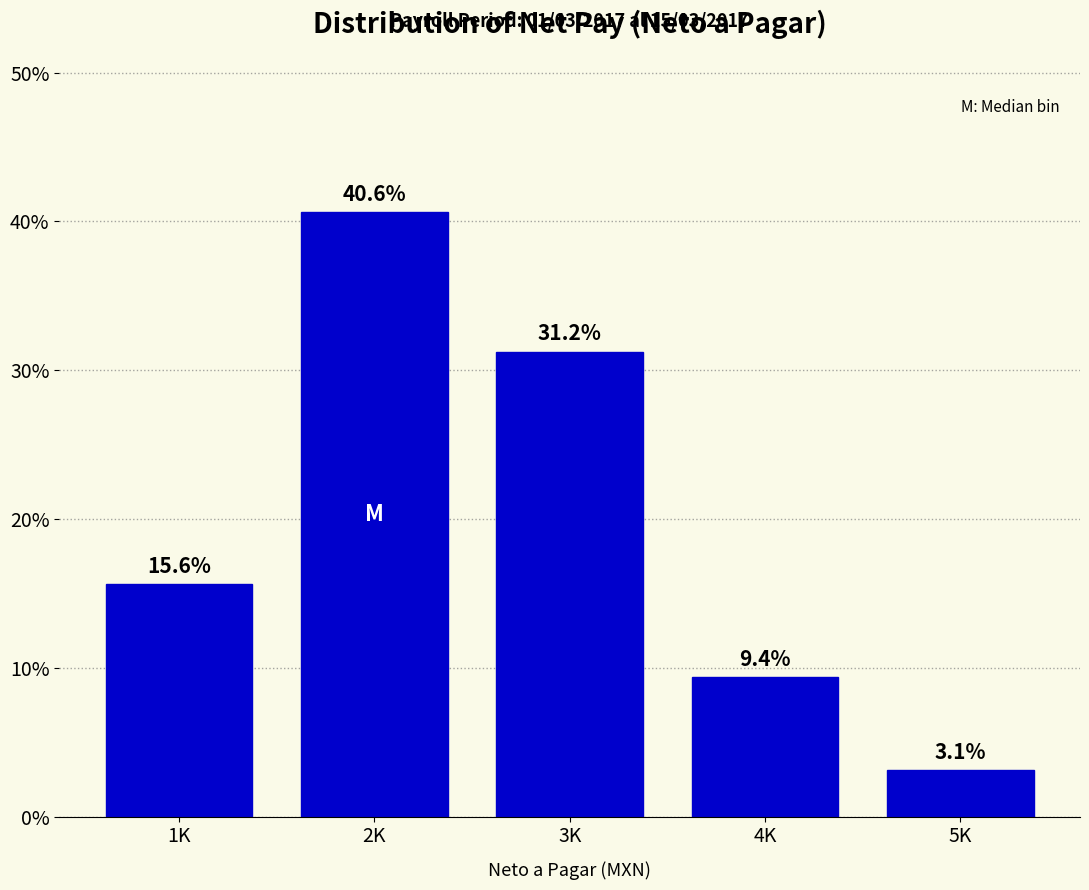

Which has a higher value, 4K or 1K?

1K